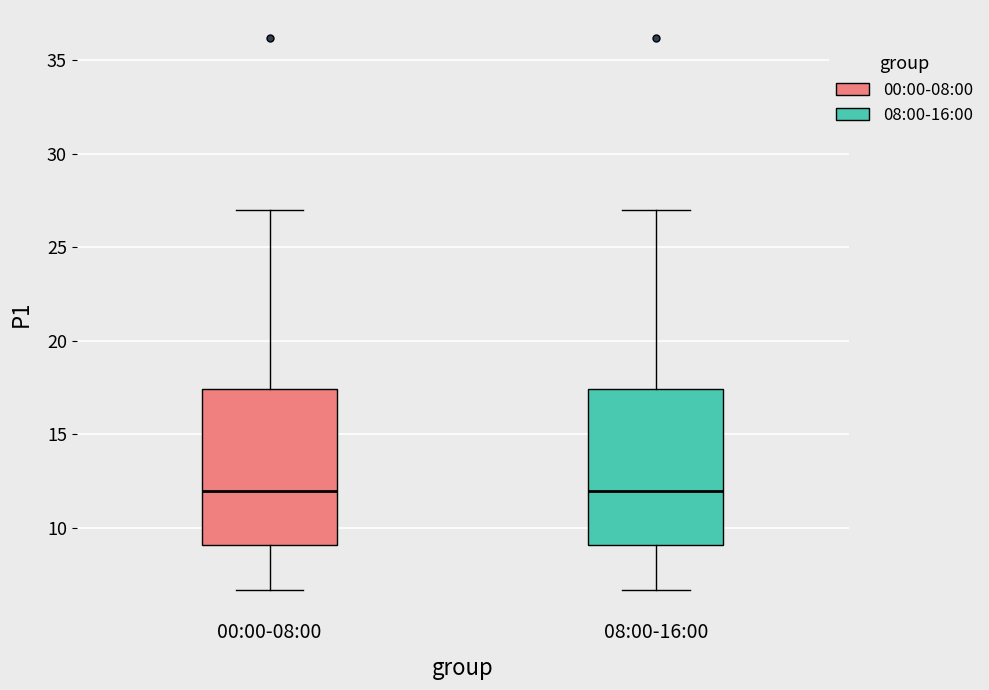

Where does the lower whisker of the box for 00:00-08:00 end on the y-axis? The values are not printed on the chart, so give them approximately, as read against the axis.

6.5